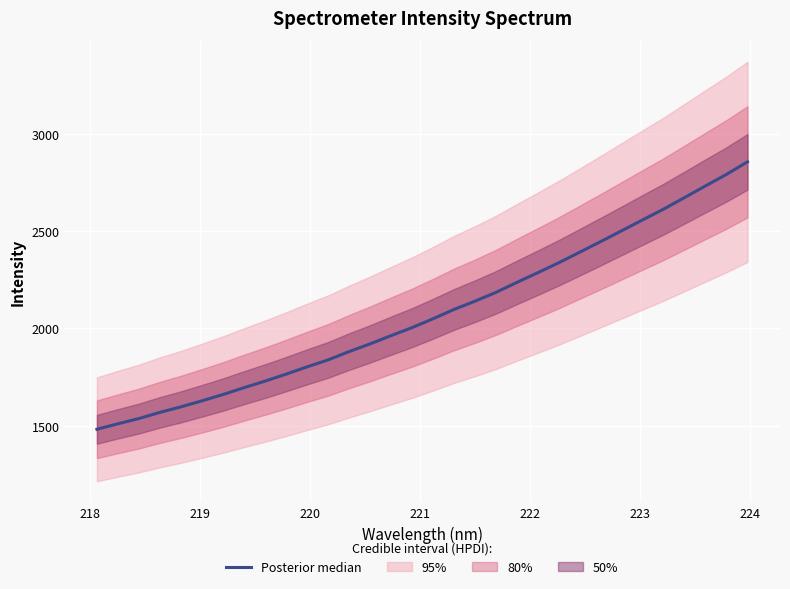

True or false: the data has more than 2 interior local peaks.

False